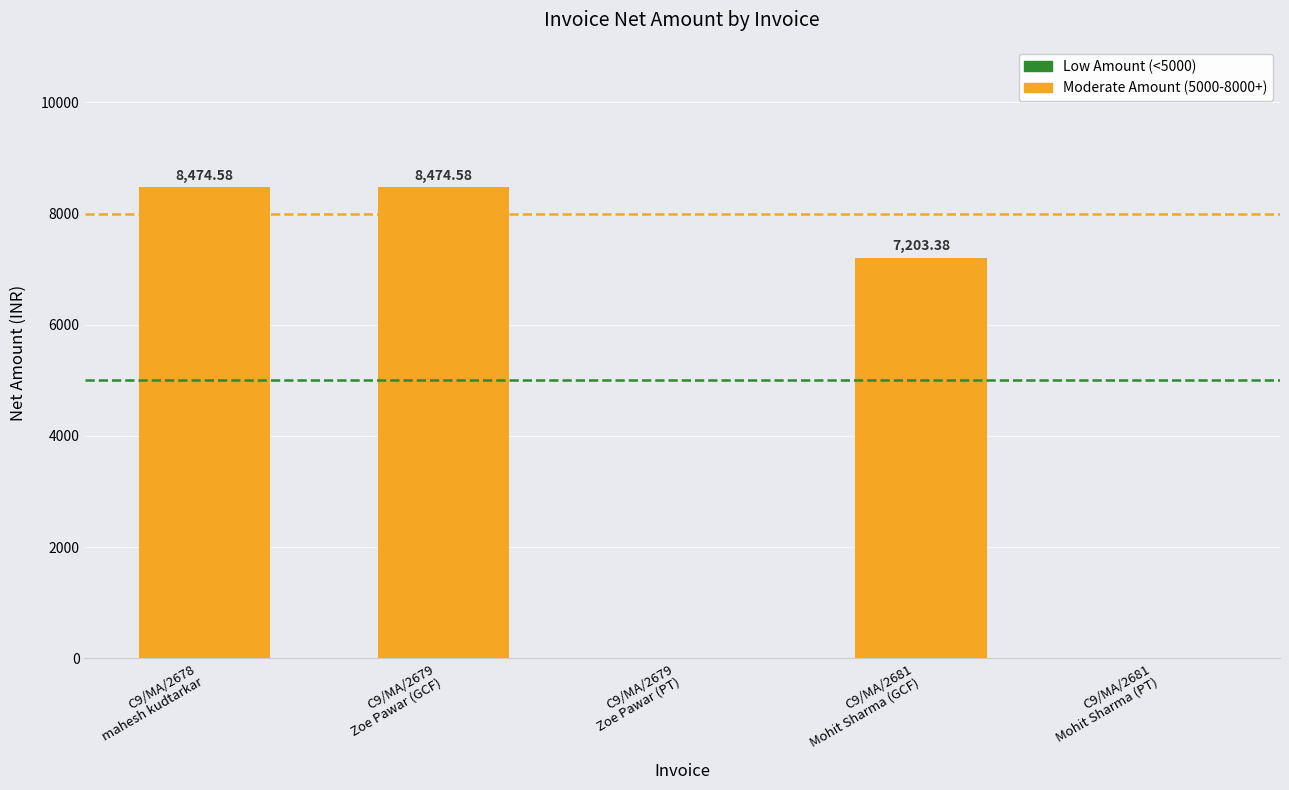

Does the chart contain stacked bars?

No